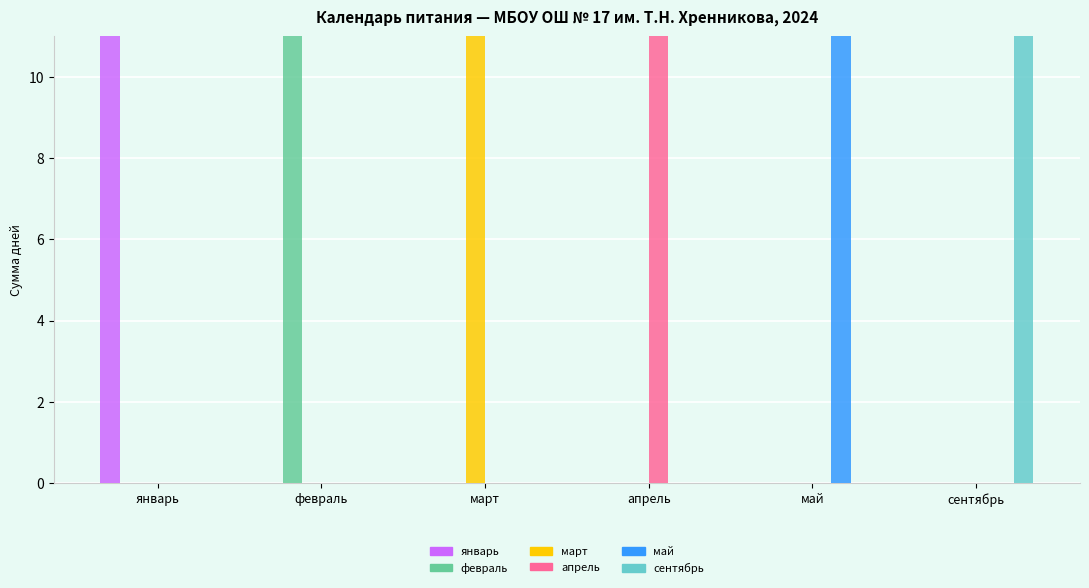

True or false: сентябрь has a value of 16 at февраль.

False